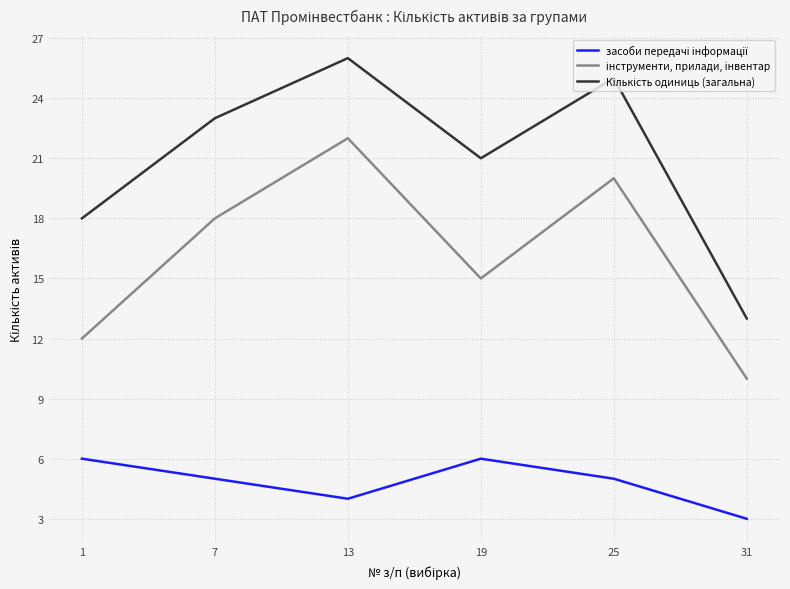

What is the minimum value shown in the chart?

3